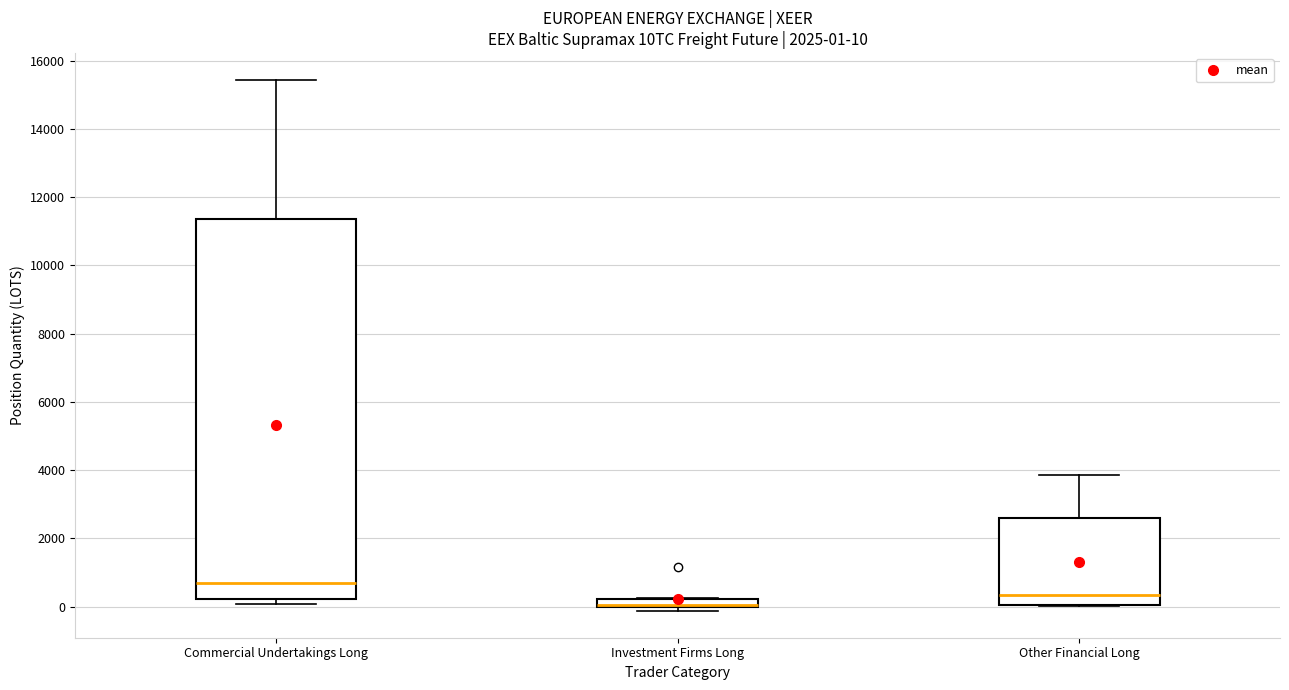

Which box is the tallest, from its lower edge to its upper edge?

Commercial Undertakings Long